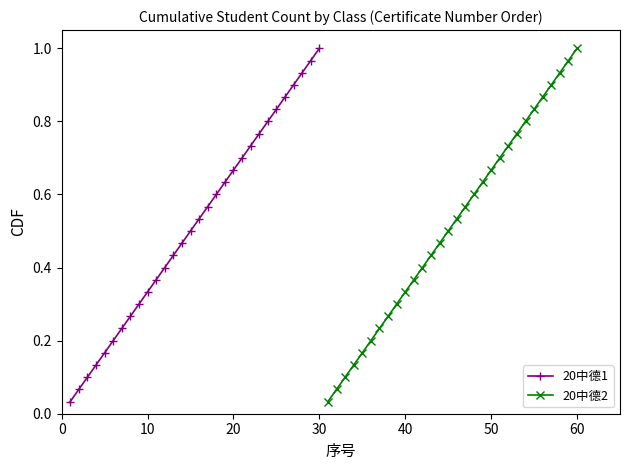

True or false: 20中德1 has more than 2 points higher than both neighbors.

False